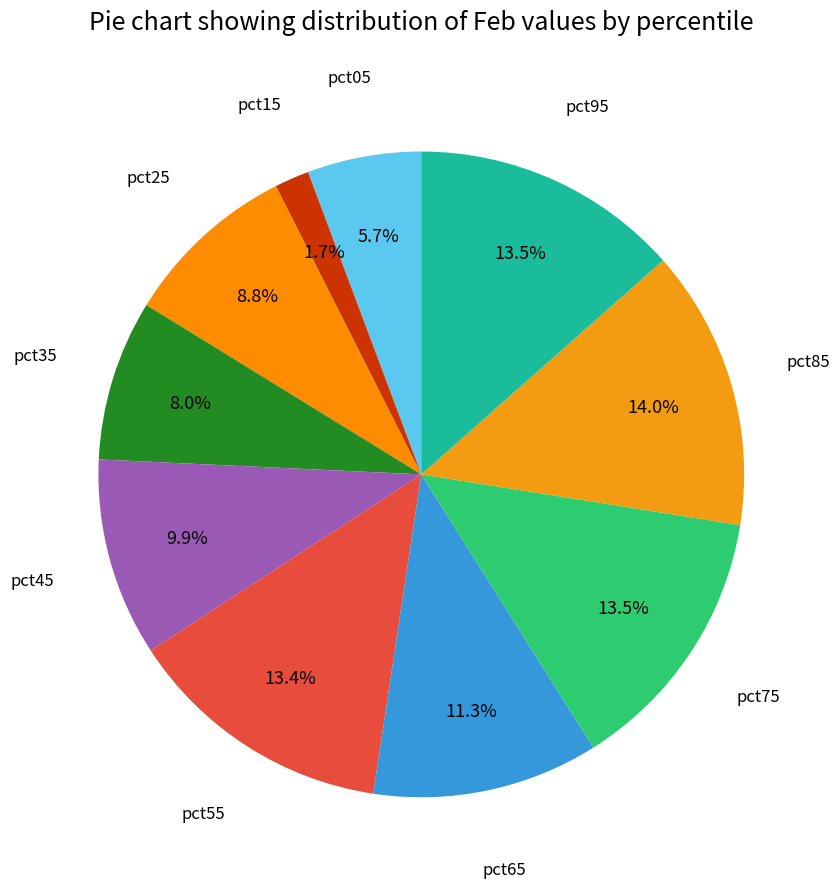

Does any single category account for the majority?

No